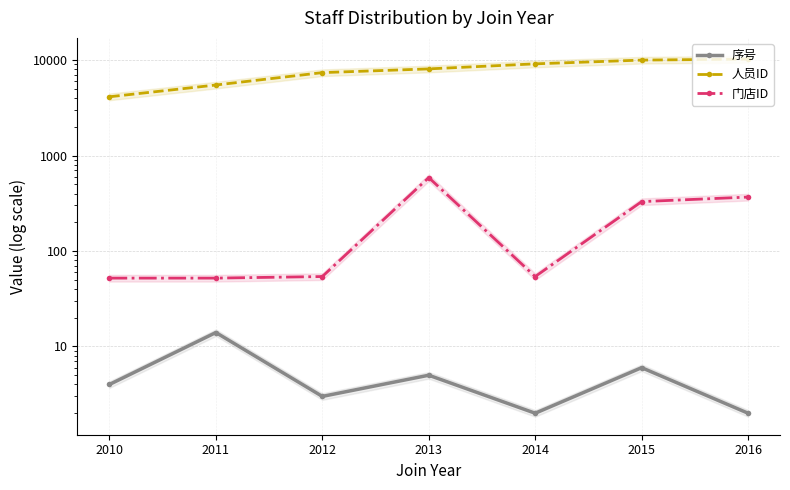

What is the minimum value for 序号?

2